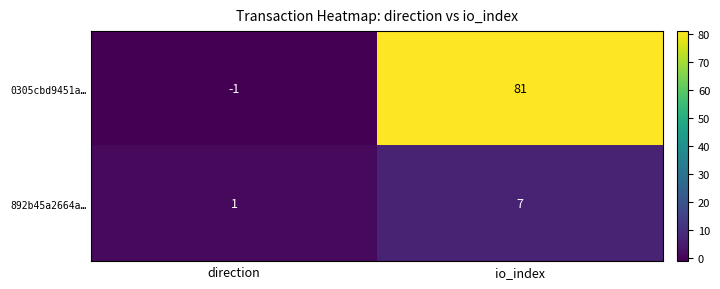

What is the spread (max minus min) of values at io_index?

74